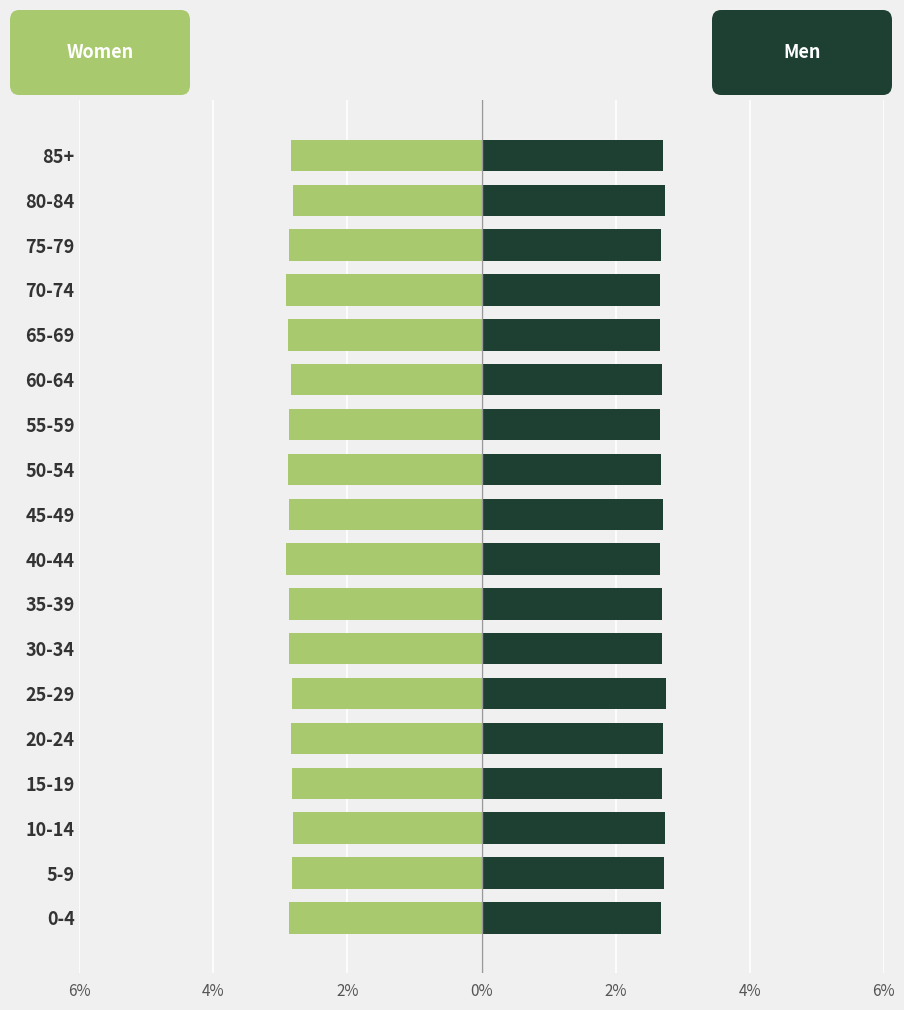

List the series in order of their peak value, lowest first.

Women, Men